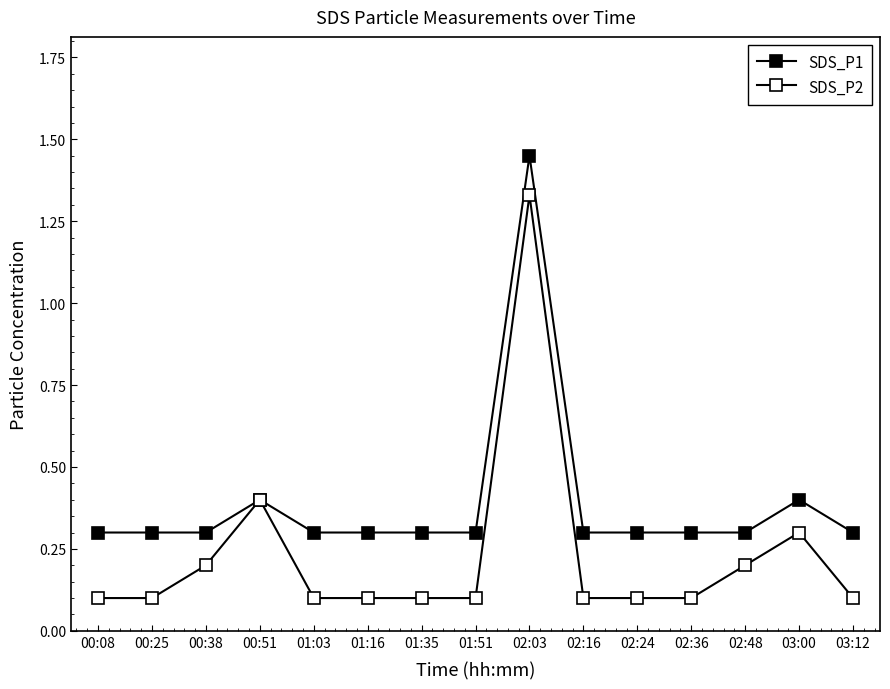

Does the chart have visible grid lines?

No